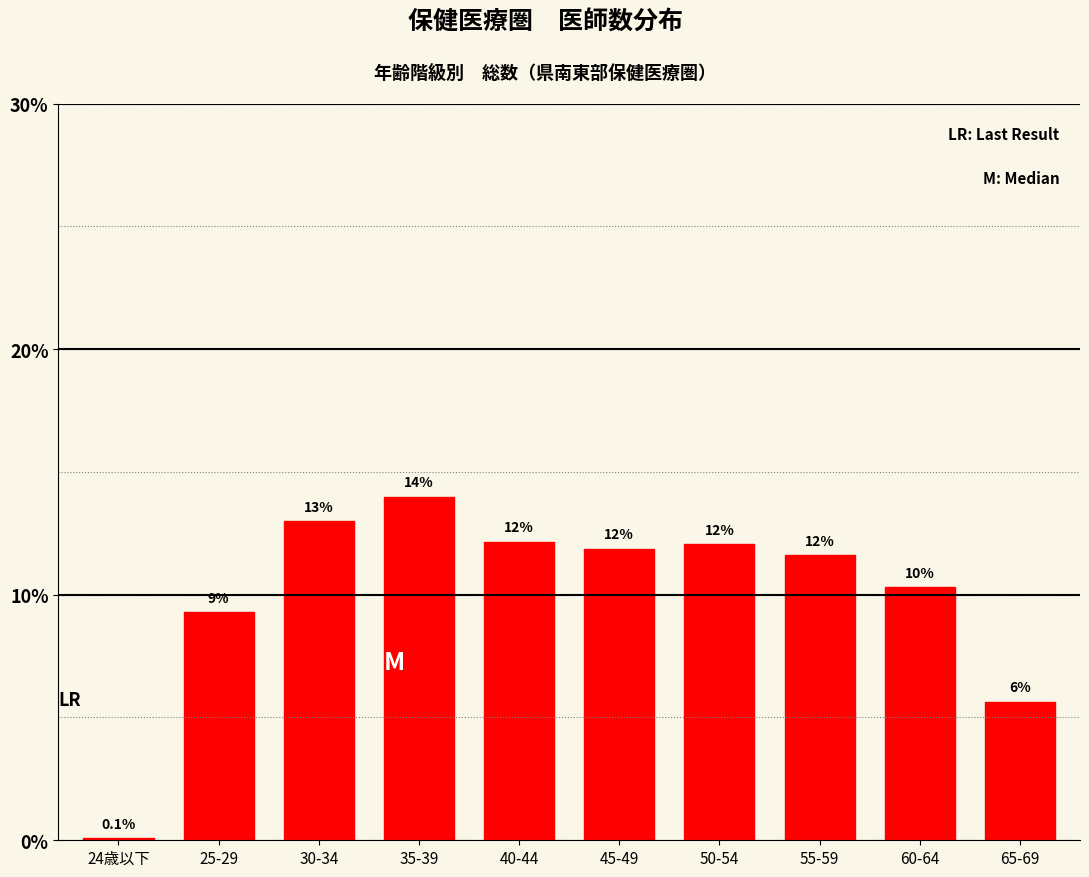

The value at 50-54 is 12.1. True or false?

True